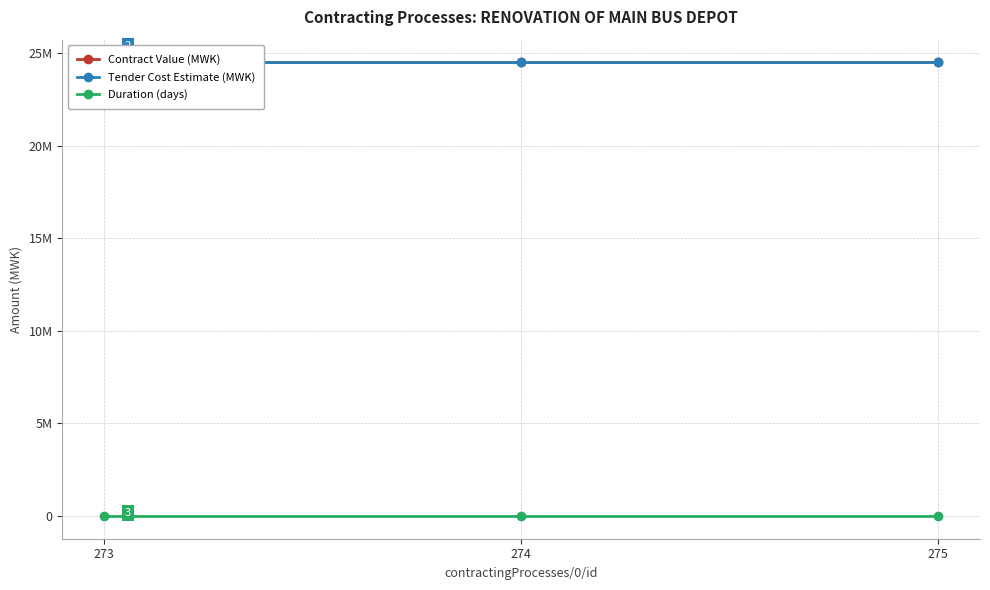

Reading right to left, list all the values displayed in this chart.

Contract Value (MWK): 275=24500000	274=24500000	273=24500000
Tender Cost Estimate (MWK): 275=24500000	274=24500000	273=24500000
Duration (days): 275=634	274=634	273=634